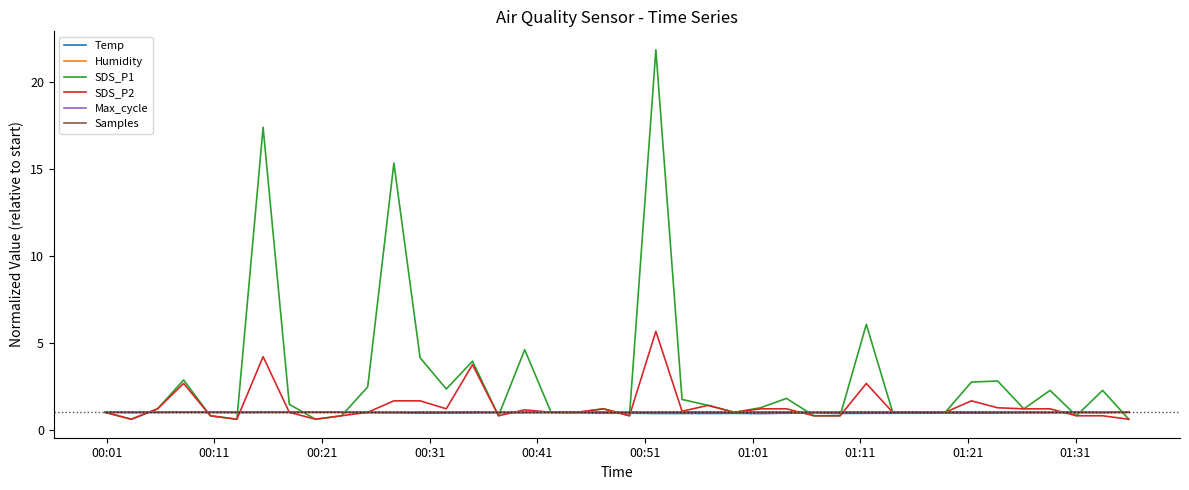

What is the smallest value displayed?

0.6